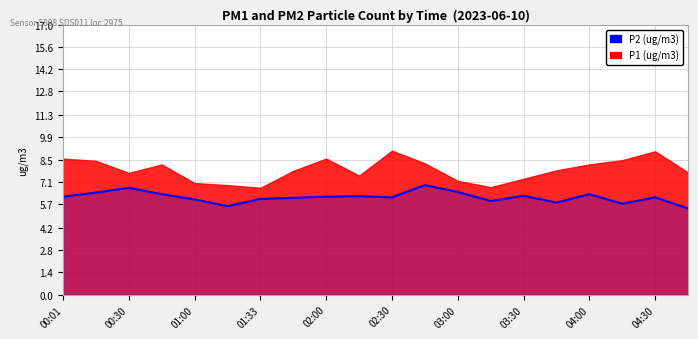

Is it true that the value at 04:00 is 2.0?

False